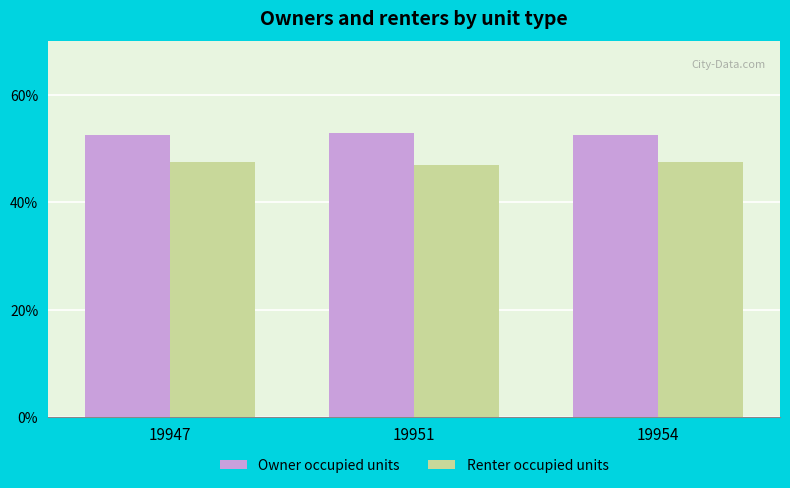

What is the spread (max minus min) of values at 19951?

6.0